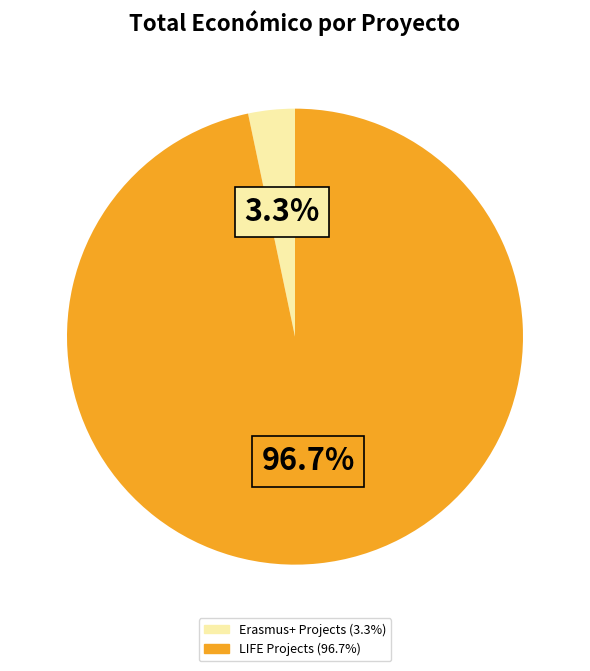

Does any single category account for the majority?

Yes